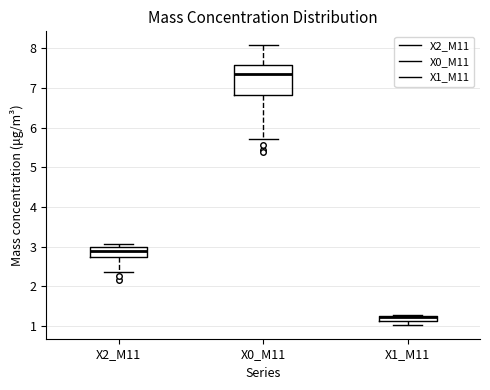

Where does the median line of the box for X2_M11 sit on the y-axis? The values are not printed on the chart, so give them approximately, as read against the axis.

2.9